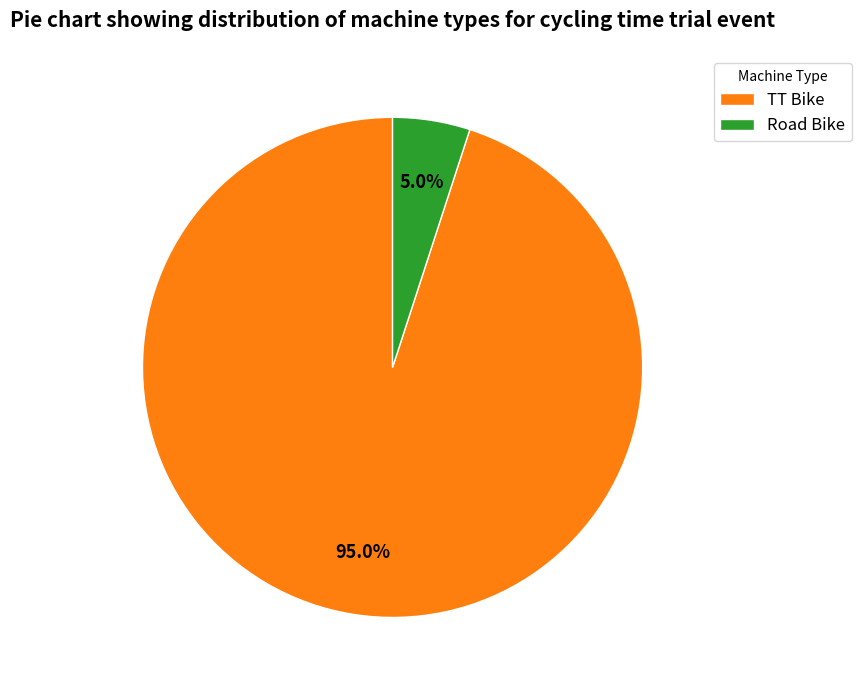

How many slices are in this pie chart?

2